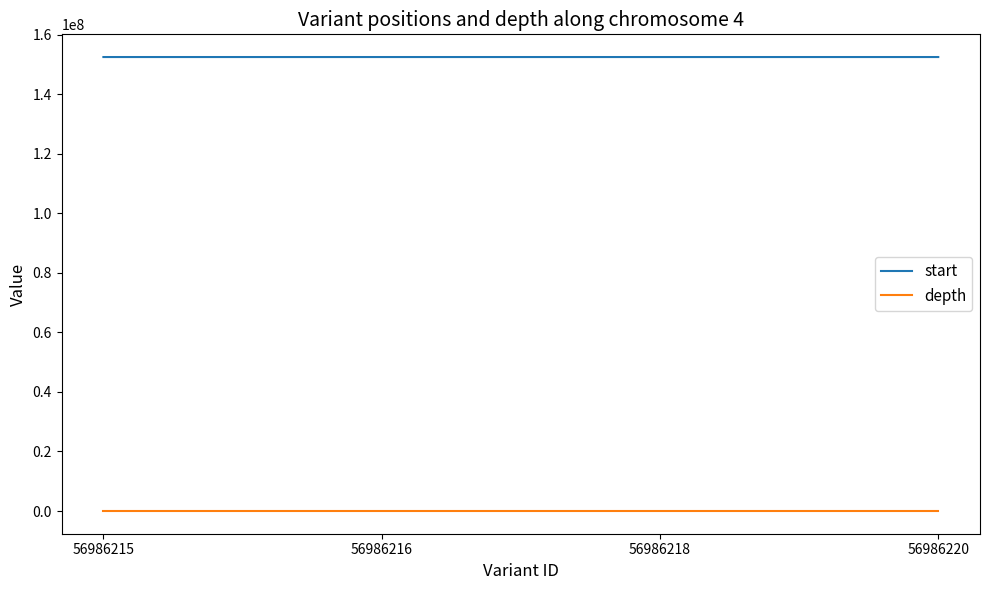

How many lines are shown in the chart?

2